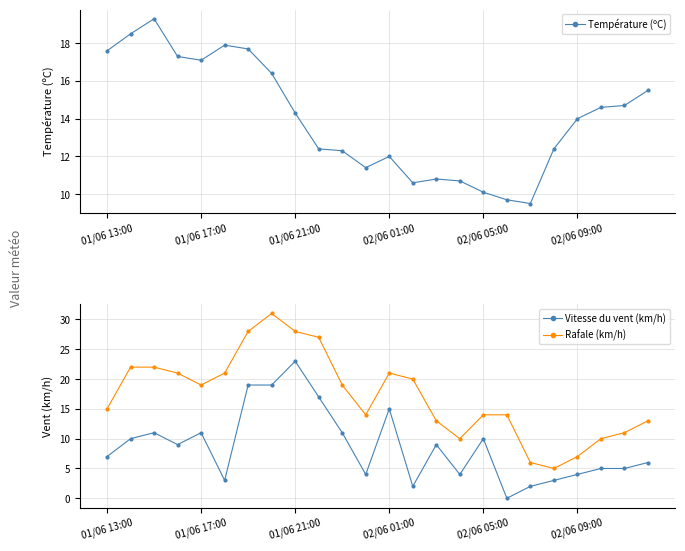

Is it true that Rafale (km/h) equals 33 at 01/06 17:00?

False